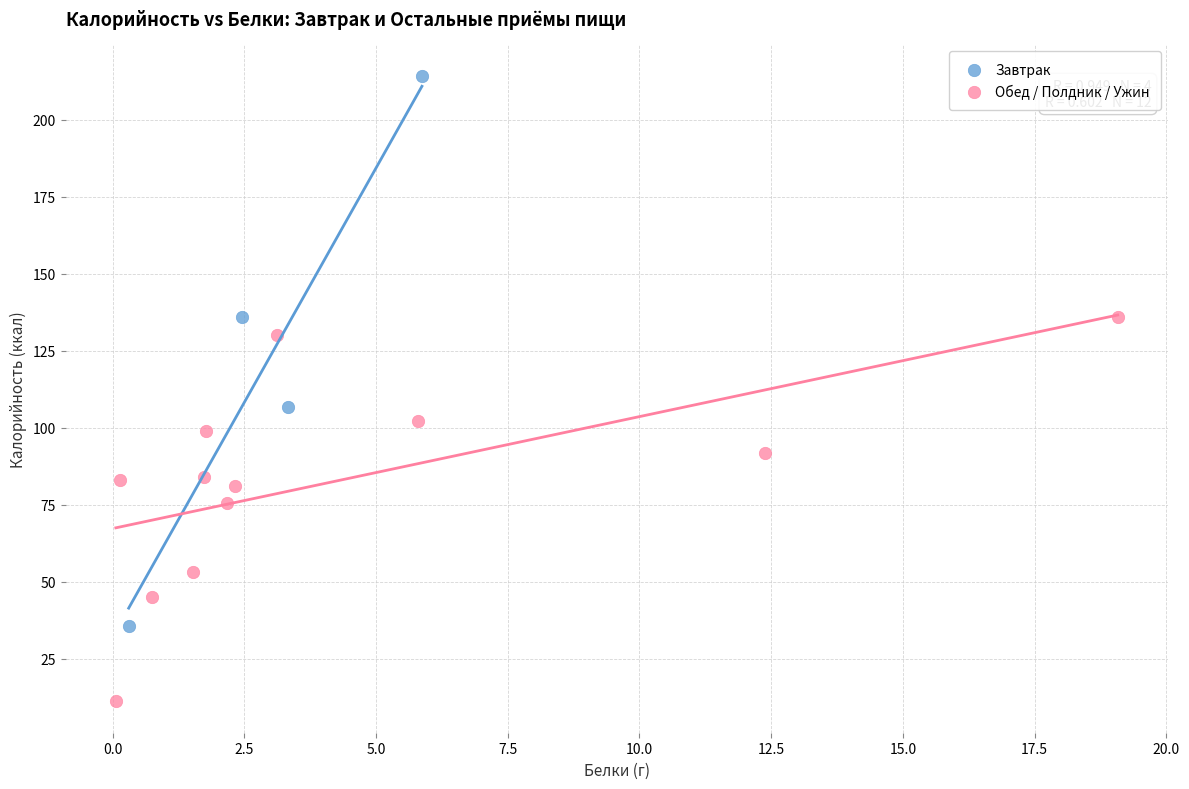

What are all the series names shown in the legend?

Завтрак, Обед / Полдник / Ужин